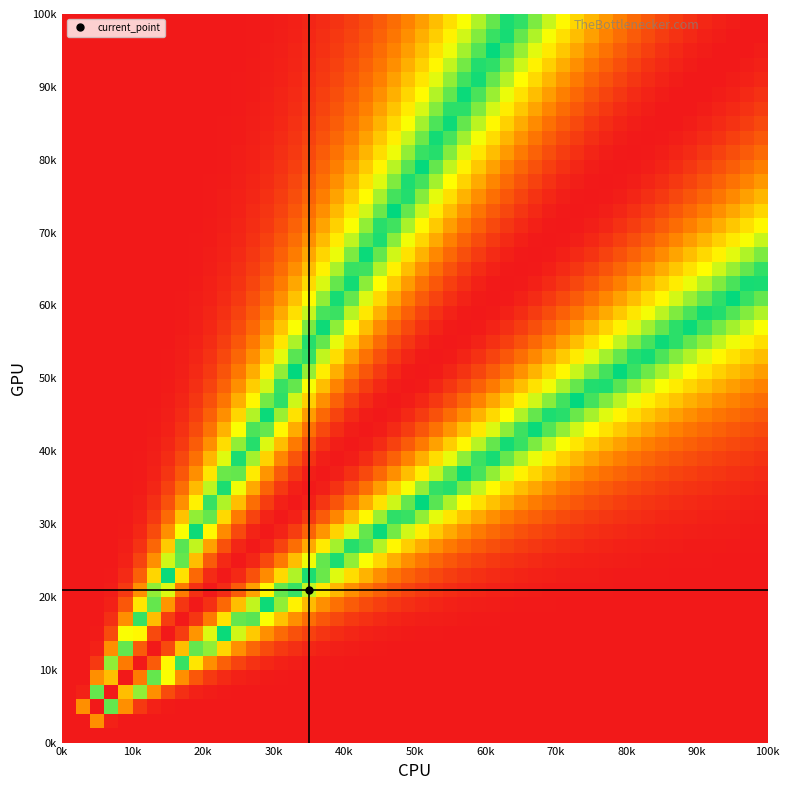

Reading left to right, extract all data points from this chart.

row_vals: 0	0	0	0	0	0	1	2	2	2	2	2	2	2	11	0	0	0	0	2	0	0	0	0	0	0	0	0	0	0	0	0	0	0	0	0
col_vals: 0	0	0	0	0	0	0	0	0	0	2	2	1	3	2	0	0	2	2	1	0	0	5	4	6	2	0	2	2	0	2	2	2	2	0	3
values: 0	0	0	0	0	0	1	5	6	8	3	4	1	2	1	20	5	1	2	16	0	2	4	5	3	1	2	2	2	15	2	2	2	2	15	2